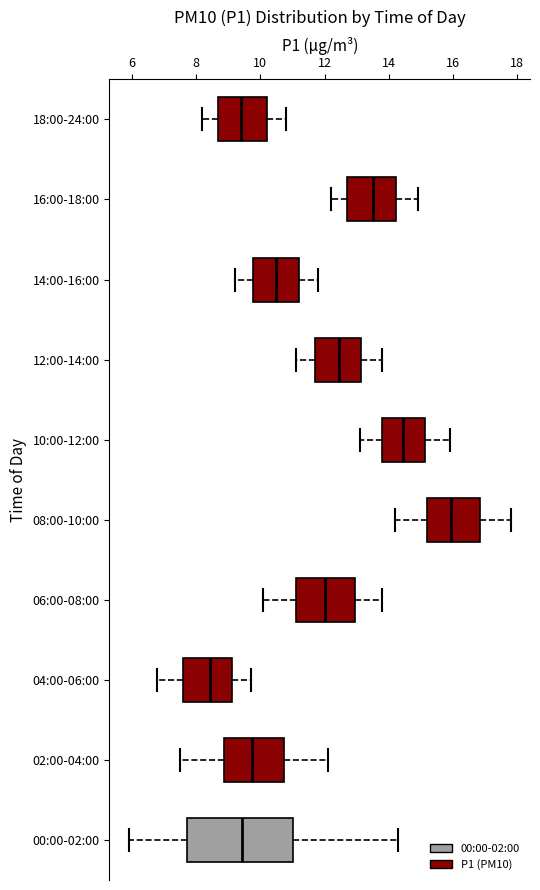

Reading bottom to top, read every box against the x-axis: the position of its median line, the range the box covers, and the ends of its whiskers. The values are not printed on the chart, so give them approximately, as read against the axis.

00:00-02:00: median 9.4, box 7.8 to 11.0, whiskers 6.0 to 14.4
02:00-04:00: median 9.8, box 8.8 to 10.8, whiskers 7.6 to 12.2
04:00-06:00: median 8.4, box 7.6 to 9.2, whiskers 6.8 to 9.8
06:00-08:00: median 12.0, box 11.2 to 13.0, whiskers 10.2 to 13.8
08:00-10:00: median 16.0, box 15.2 to 16.8, whiskers 14.2 to 17.8
10:00-12:00: median 14.4, box 13.8 to 15.2, whiskers 13.2 to 16.0
12:00-14:00: median 12.4, box 11.8 to 13.2, whiskers 11.2 to 13.8
14:00-16:00: median 10.6, box 9.8 to 11.2, whiskers 9.2 to 11.8
16:00-18:00: median 13.6, box 12.8 to 14.2, whiskers 12.2 to 15.0
18:00-24:00: median 9.4, box 8.8 to 10.2, whiskers 8.2 to 10.8